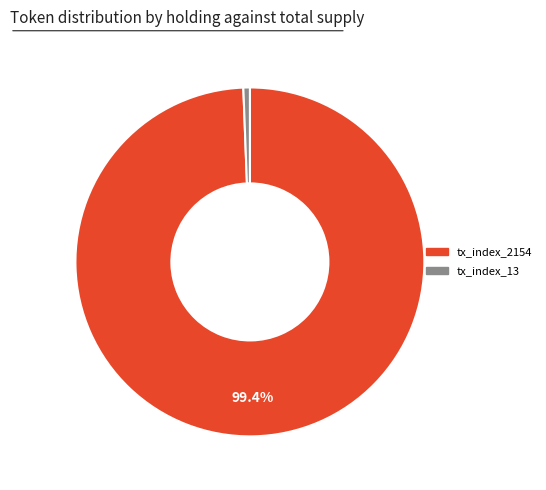

To the nearest percent, what percentage of the pie is tx_index_13?

1%